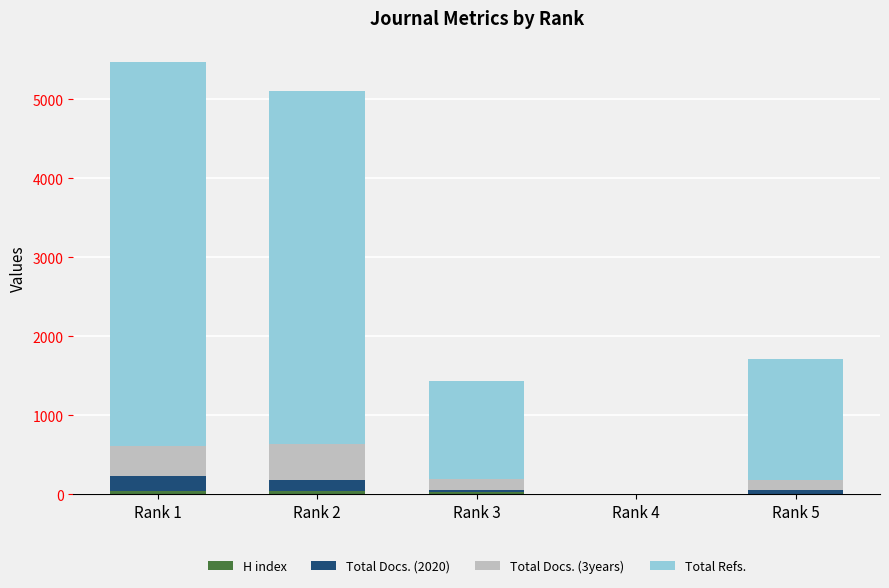

How many data points does each series have?

5